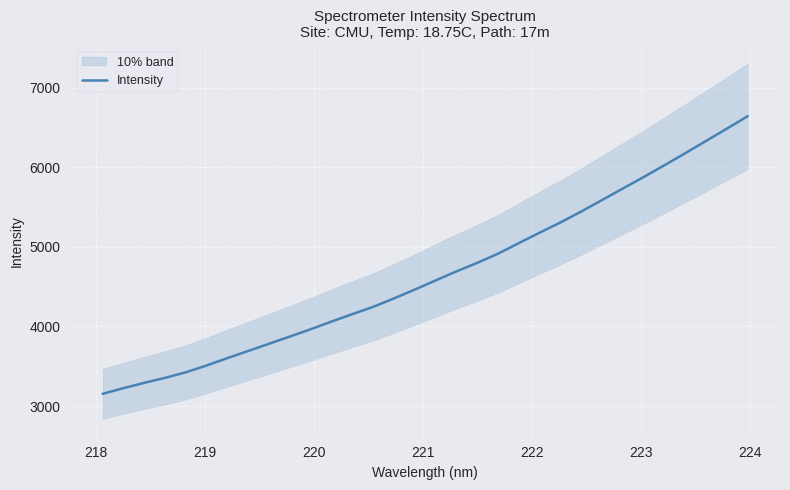

What is the maximum value for Intensity?

6642.7